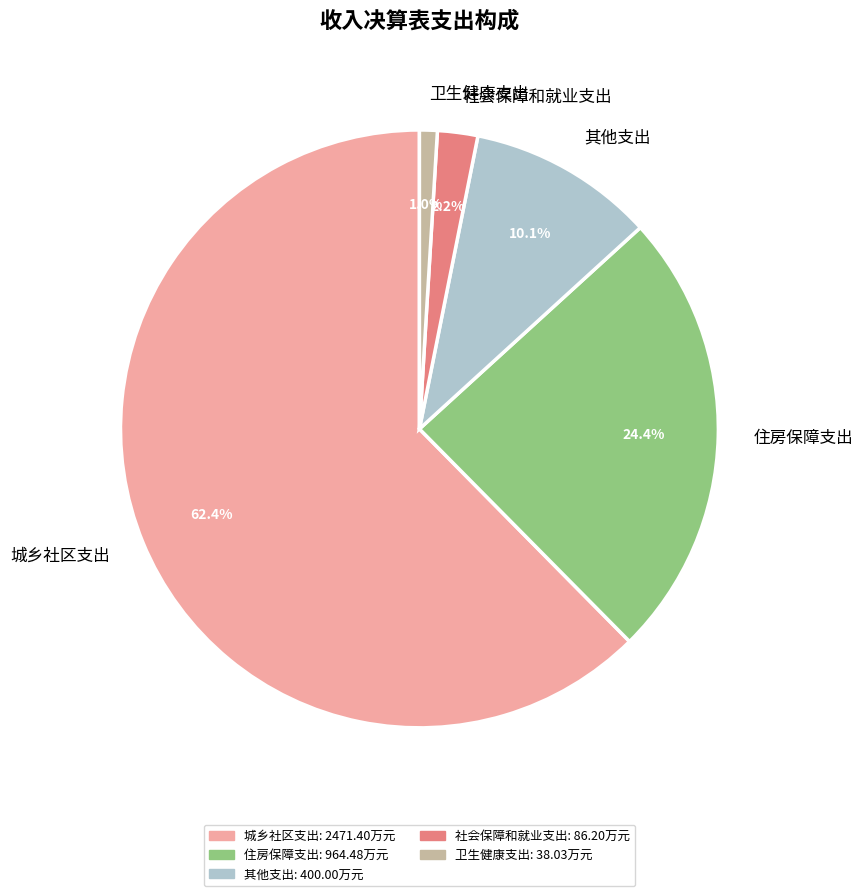

Which has a higher value, 城乡社区支出 or 卫生健康支出?

城乡社区支出